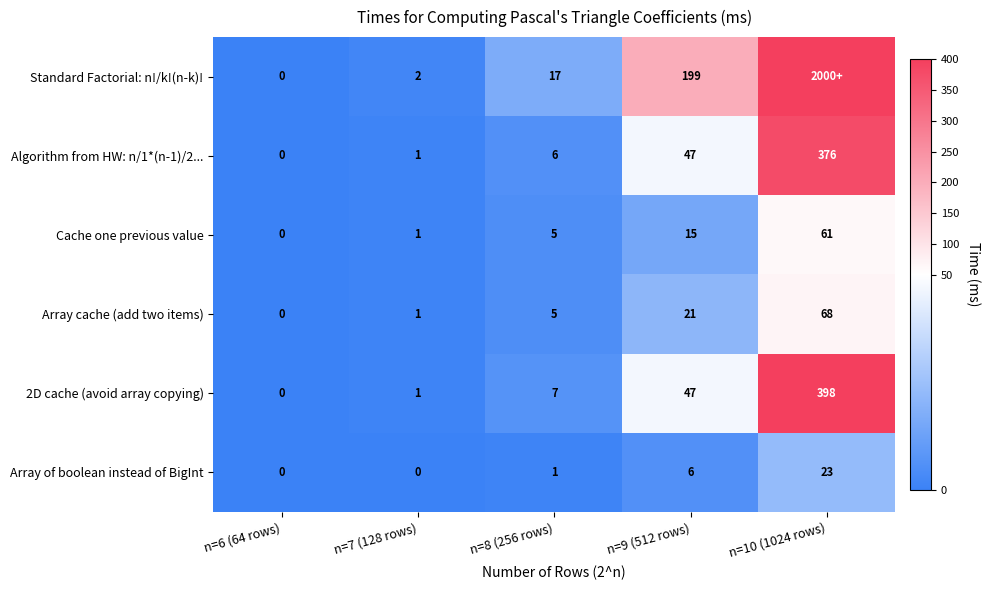

How many values in the Cache one previous value series are below 5?

2